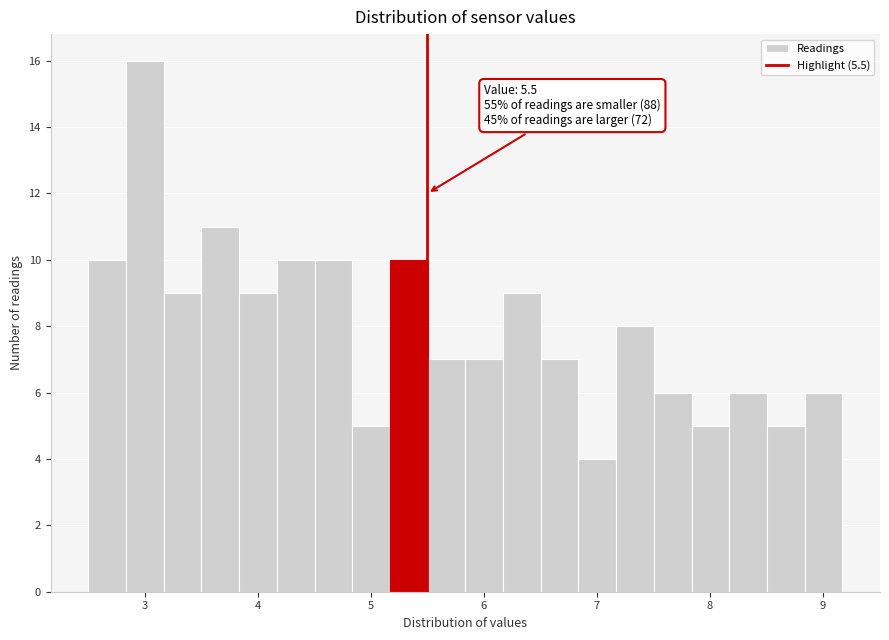

Read against the x-axis, roughly where is the centre of the tallest bar?

3.0